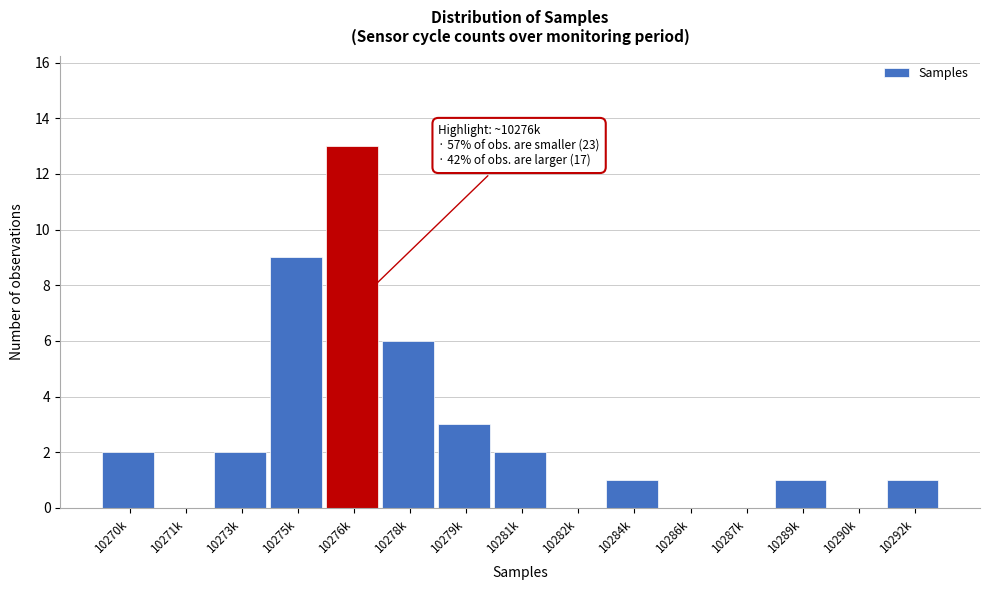

Reading right to left, extract all data points from this chart.

10292k=1	10290k=0	10289k=1	10287k=0	10286k=0	10284k=1	10282k=0	10281k=2	10279k=3	10278k=6	10276k=13	10275k=9	10273k=2	10271k=0	10270k=2